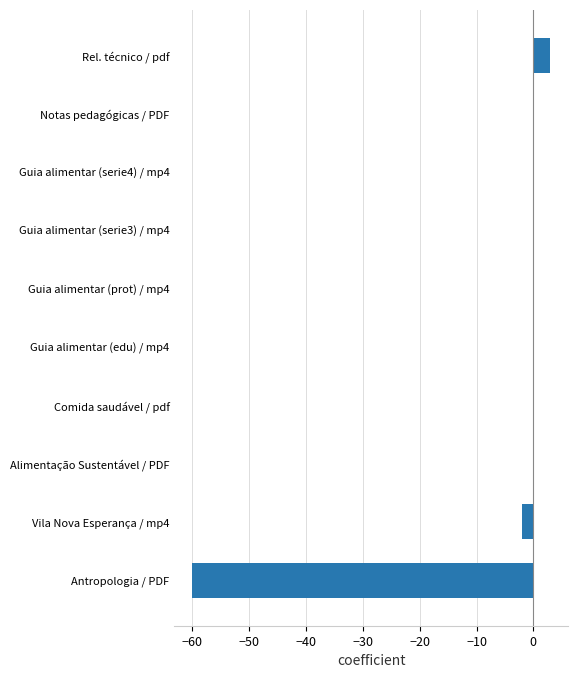

What is the maximum value shown in the chart?

3